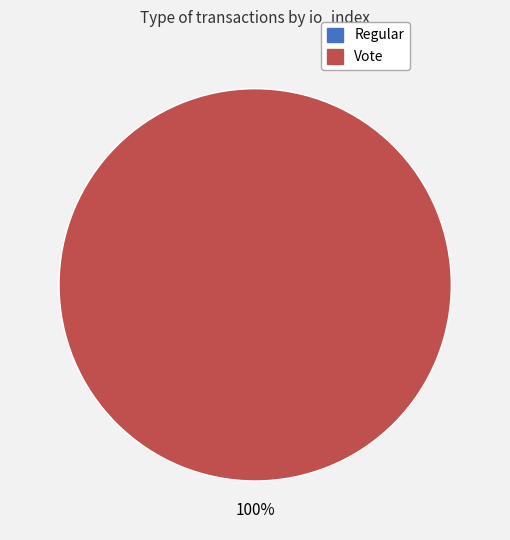

True or false: Vote (io_index=3) accounts for 91% of the total.

False